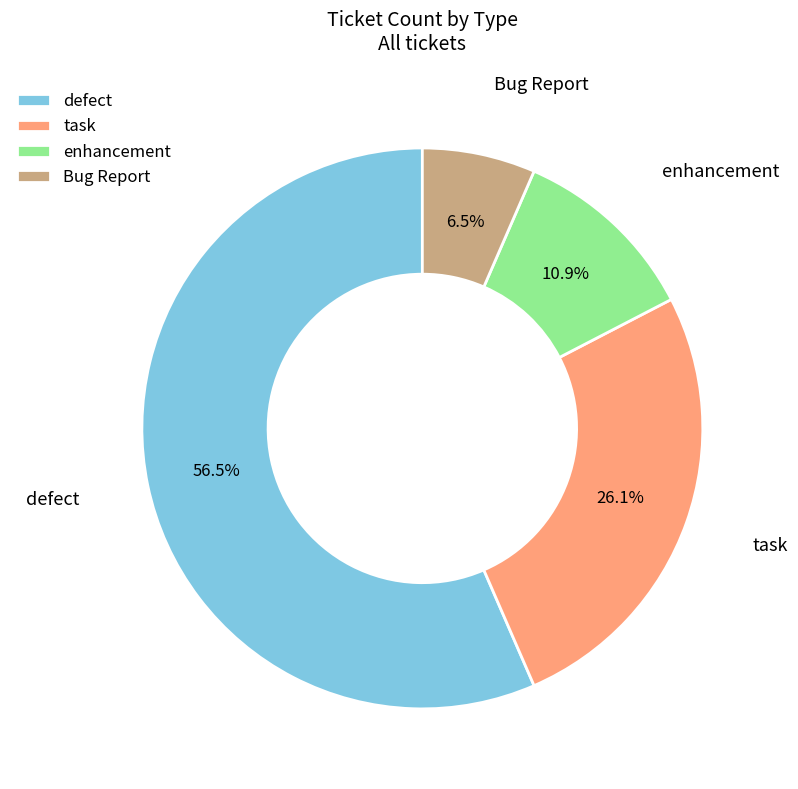

To the nearest percent, what is the average slice percentage?

25%